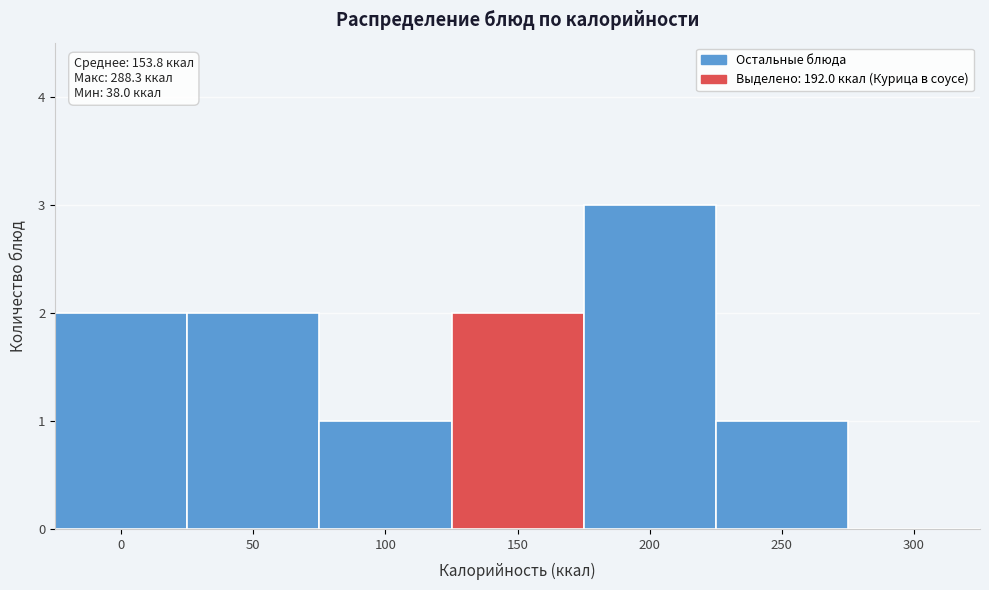

Reading left to right, what are all the values shown in this chart?

0=2	50=2	100=1	150=2	200=3	250=1	300=0